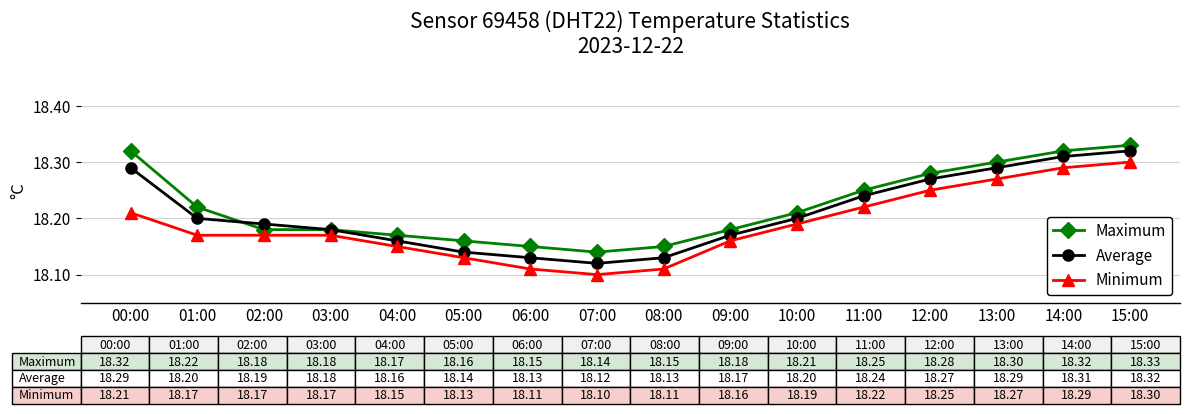

At how many categories does at least one series exceed 18?

16